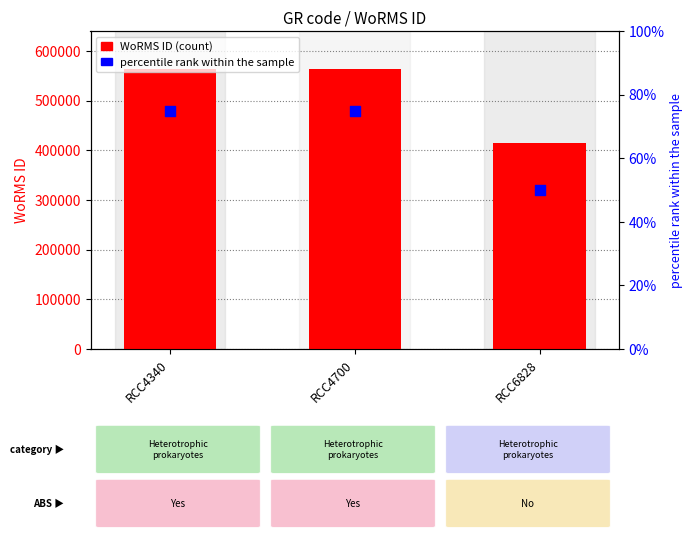

At which category is the sum across all series the highest?

RCC4340